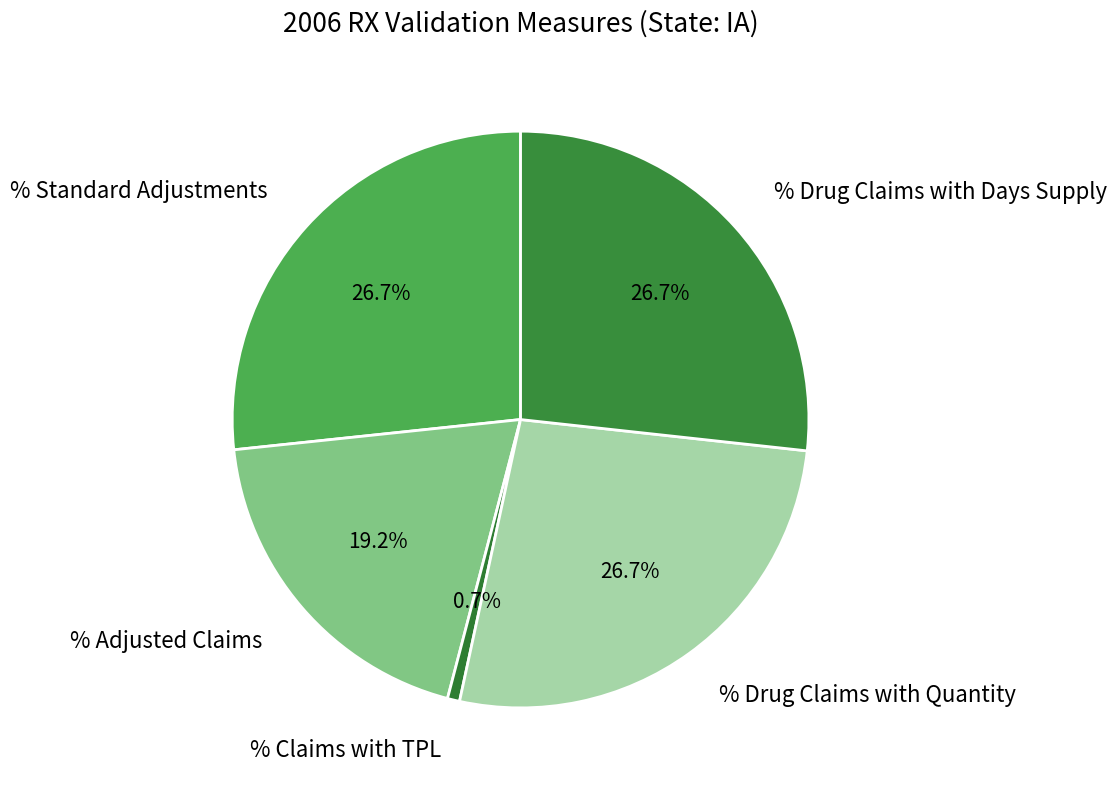

How many slices are in this pie chart?

5